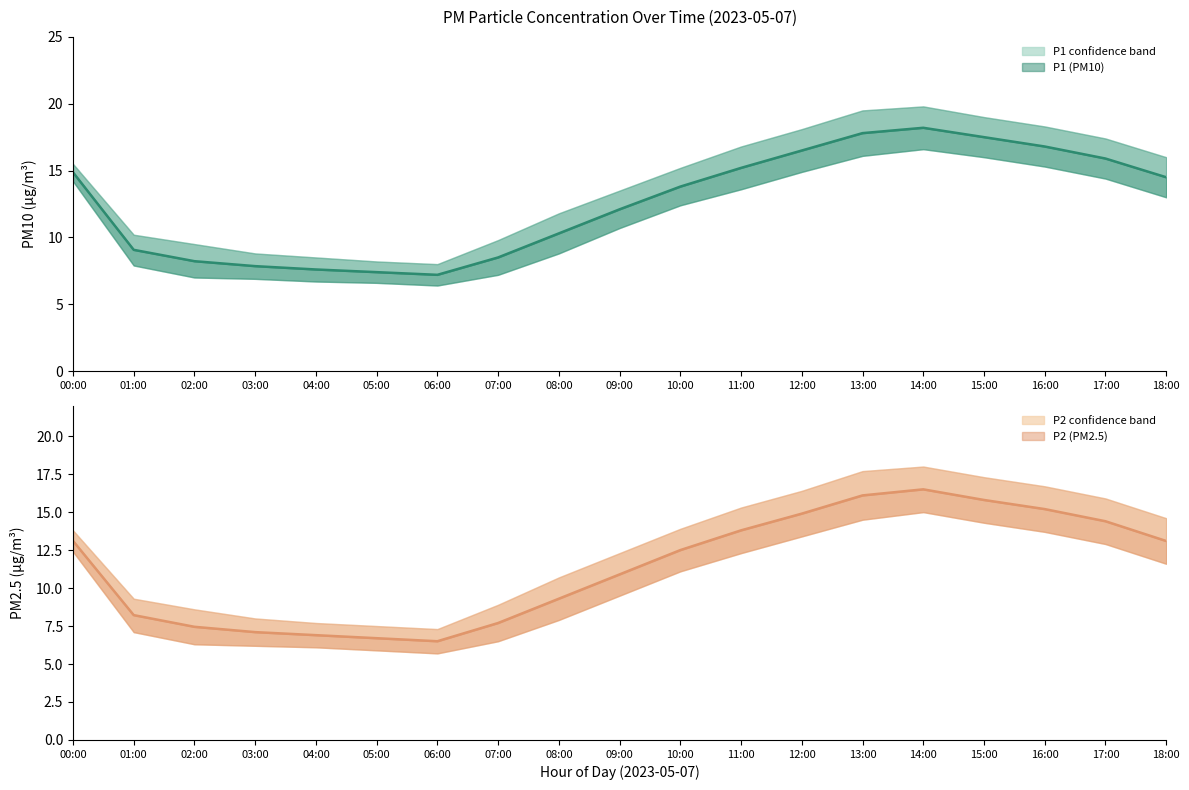

Rank the categories by P1 value from lowest to highest.

06:00, 05:00, 04:00, 03:00, 02:00, 07:00, 01:00, 08:00, 09:00, 10:00, 18:00, 00:00, 11:00, 17:00, 12:00, 16:00, 15:00, 13:00, 14:00